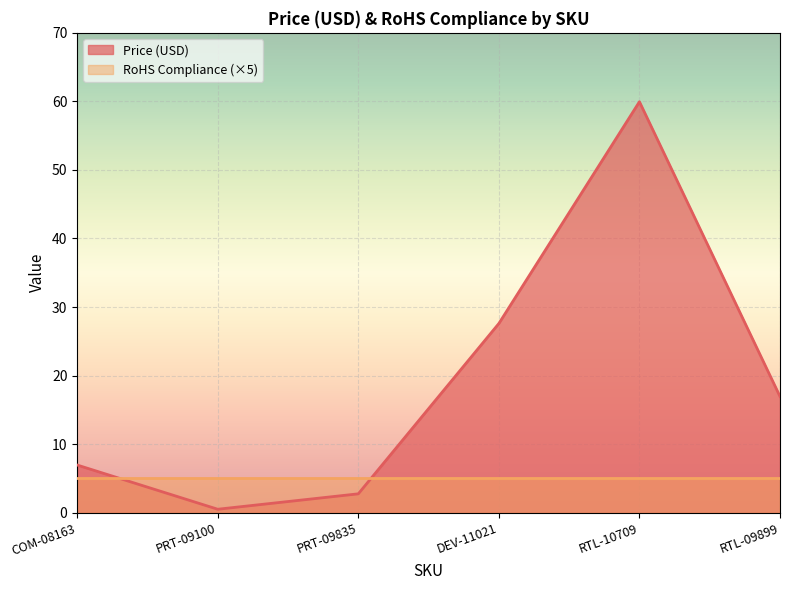

Rank the categories by value from highest to lowest.

RTL-10709, DEV-11021, RTL-09899, COM-08163, PRT-09835, PRT-09100